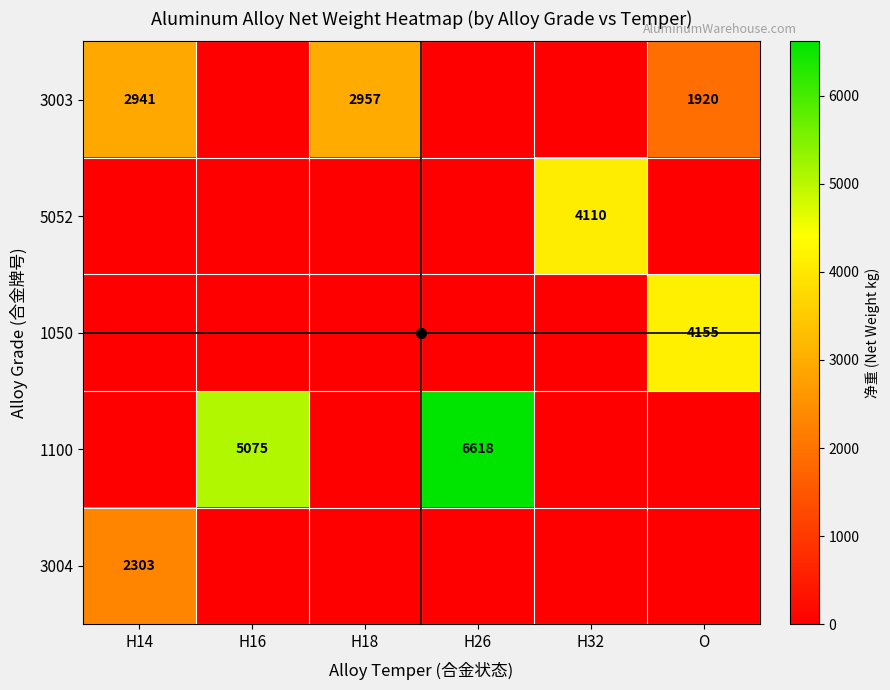

Is it true that 1050 equals 5550 at O?

False